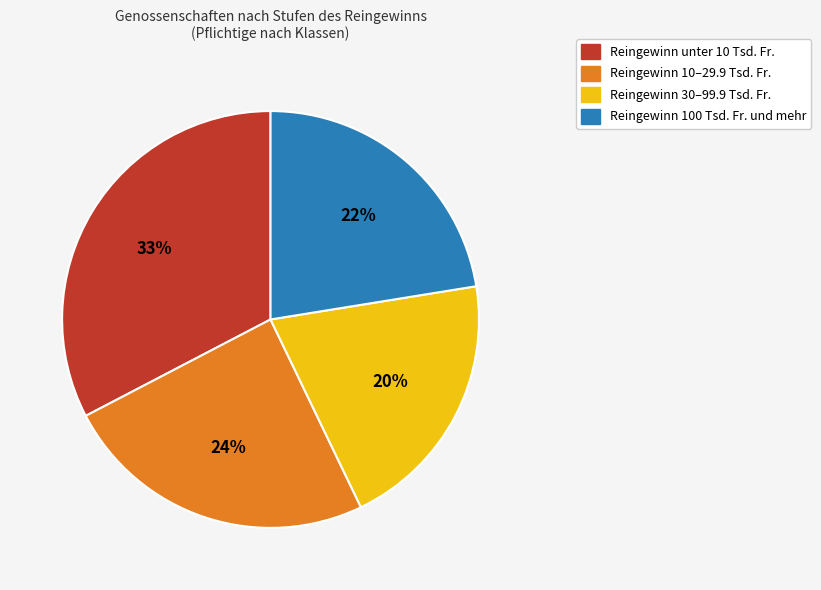

Is the sum of Reingewinn unter 10 Tsd. Fr. and Reingewinn 10–29.9 Tsd. Fr. greater than half?

Yes